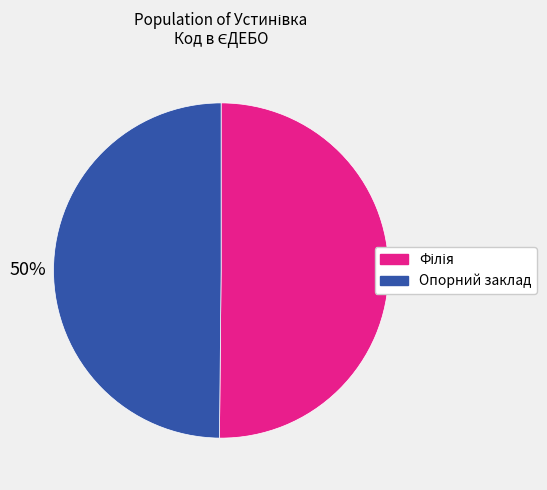

Count the number of slices in the pie.

2